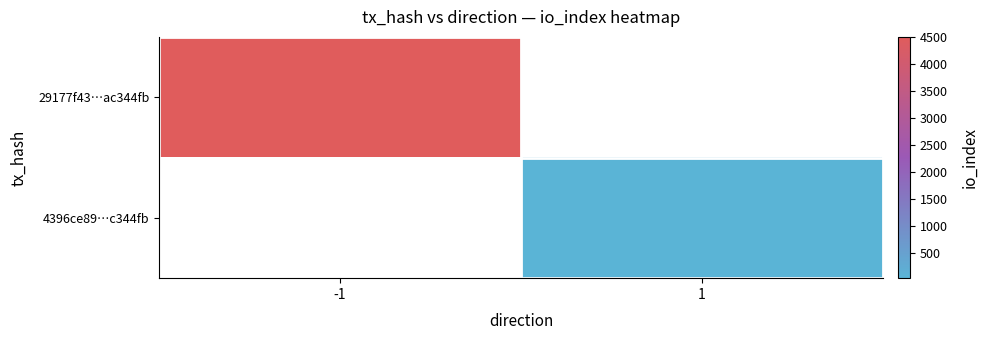

At which category does the chart reach its peak across all series?

-1